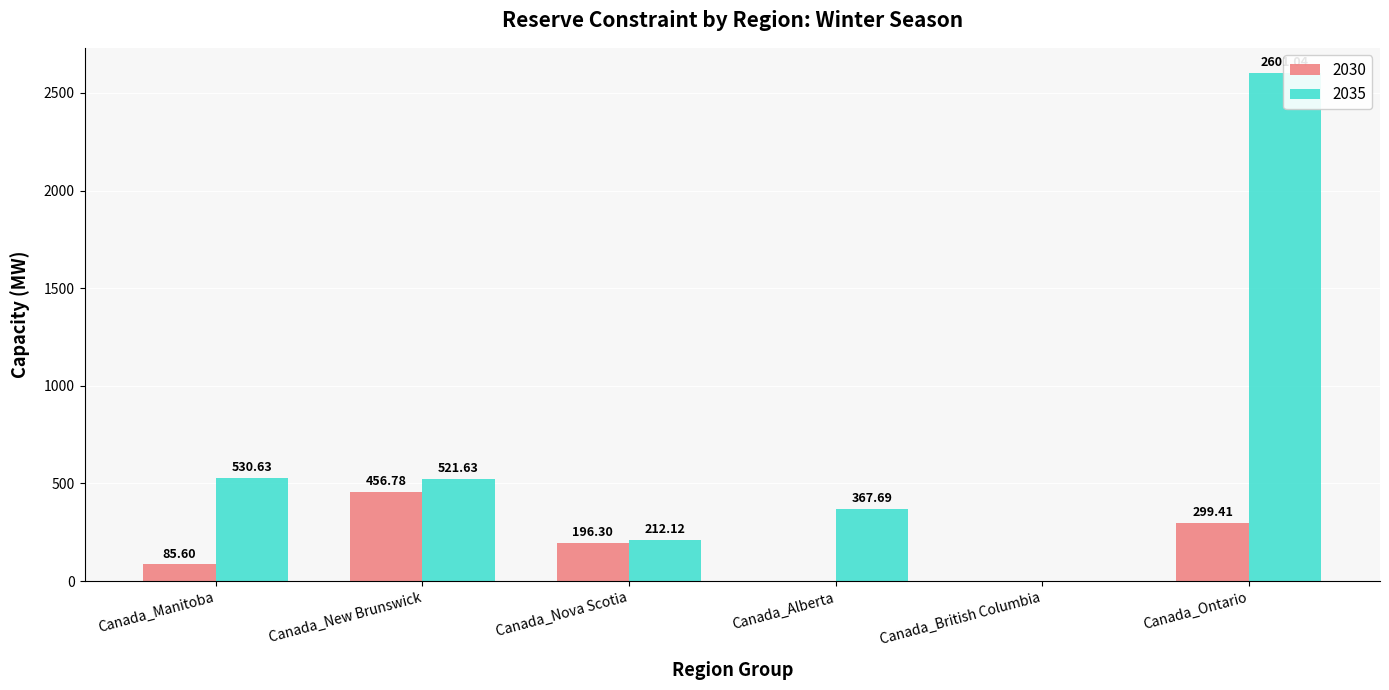

Count the number of data series in this chart.

2